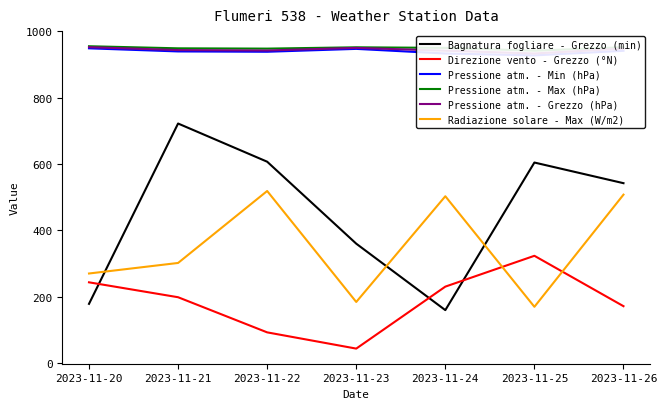

The Pressione atm. - Min (hPa) series shows 367.5 at 2023-11-20. True or false?

False